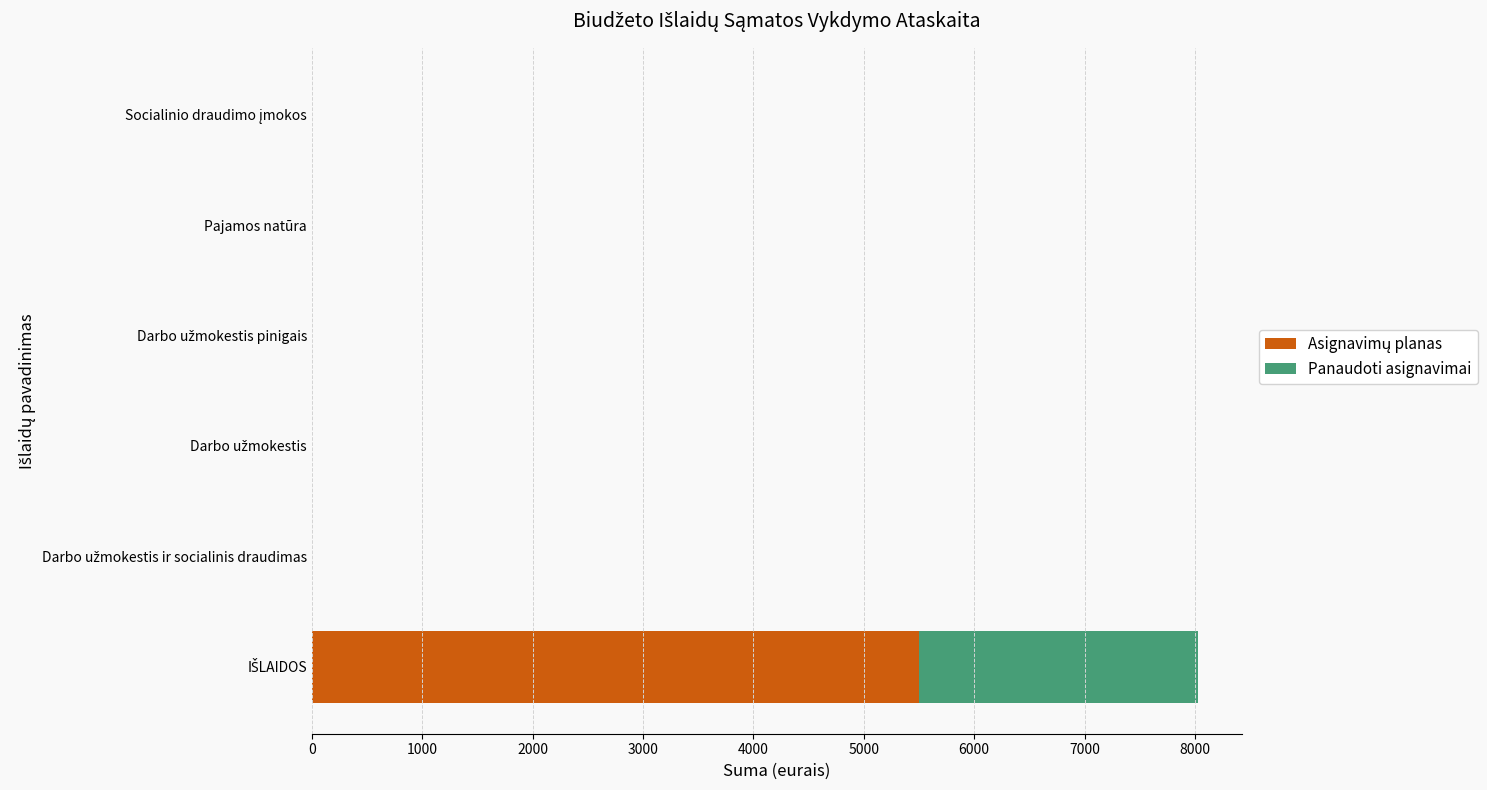

What is the difference between the maximum and minimum values in the Panaudoti asignavimai series?

2527.2